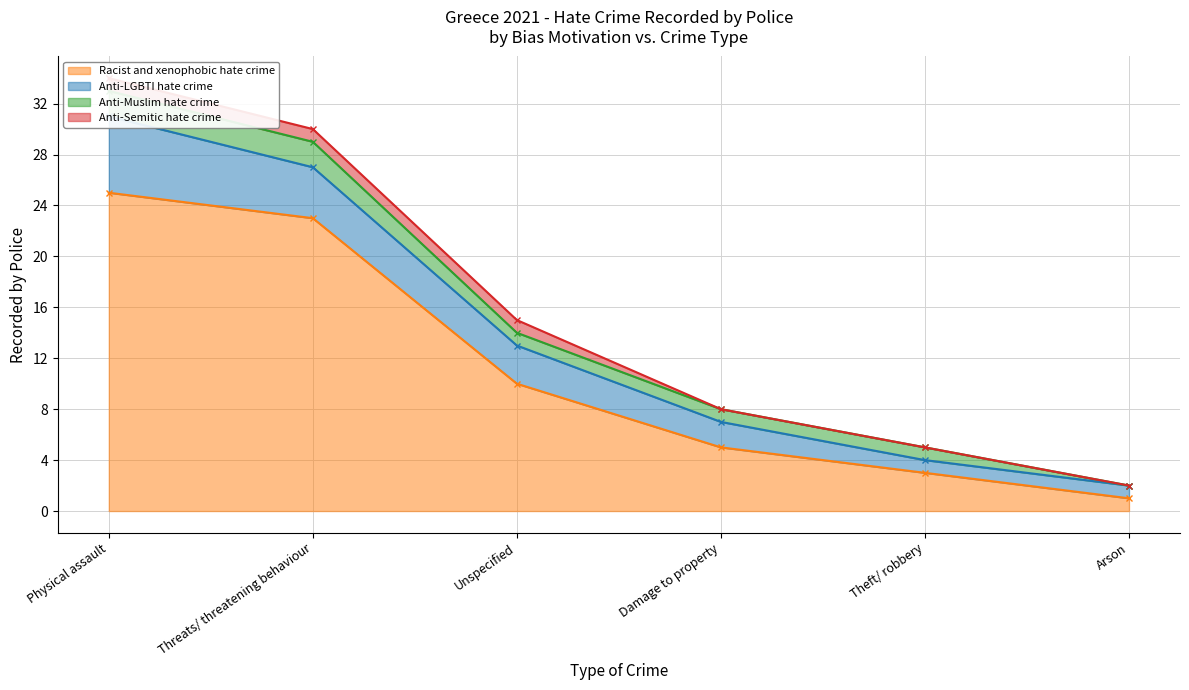

What is the label of the 6th point from the right?

Physical assault